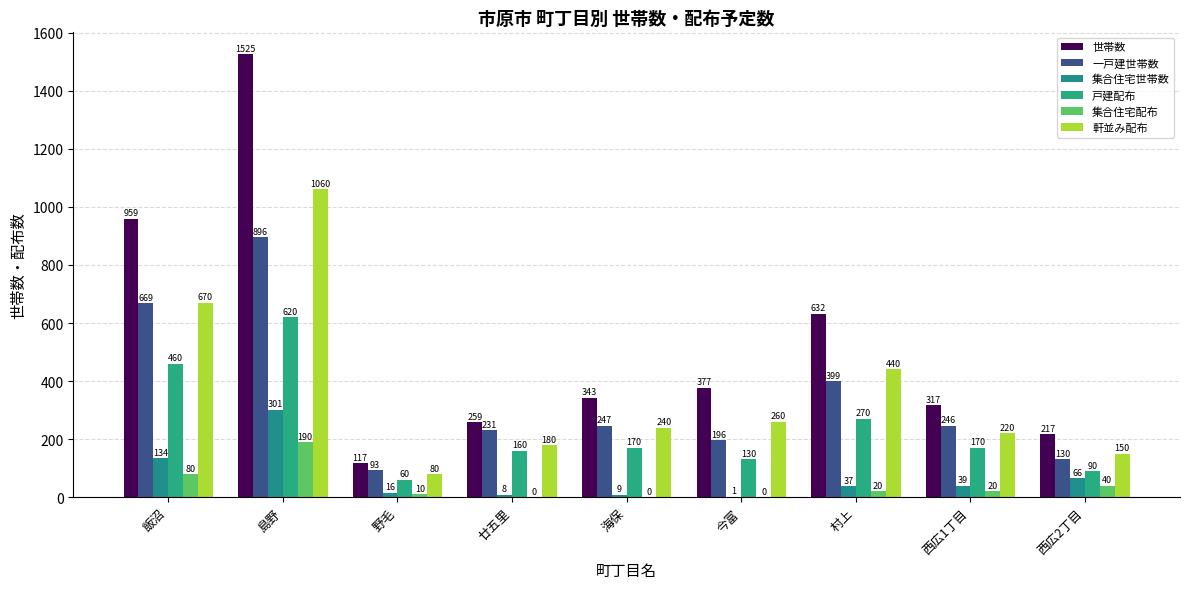

Does the chart contain stacked bars?

No